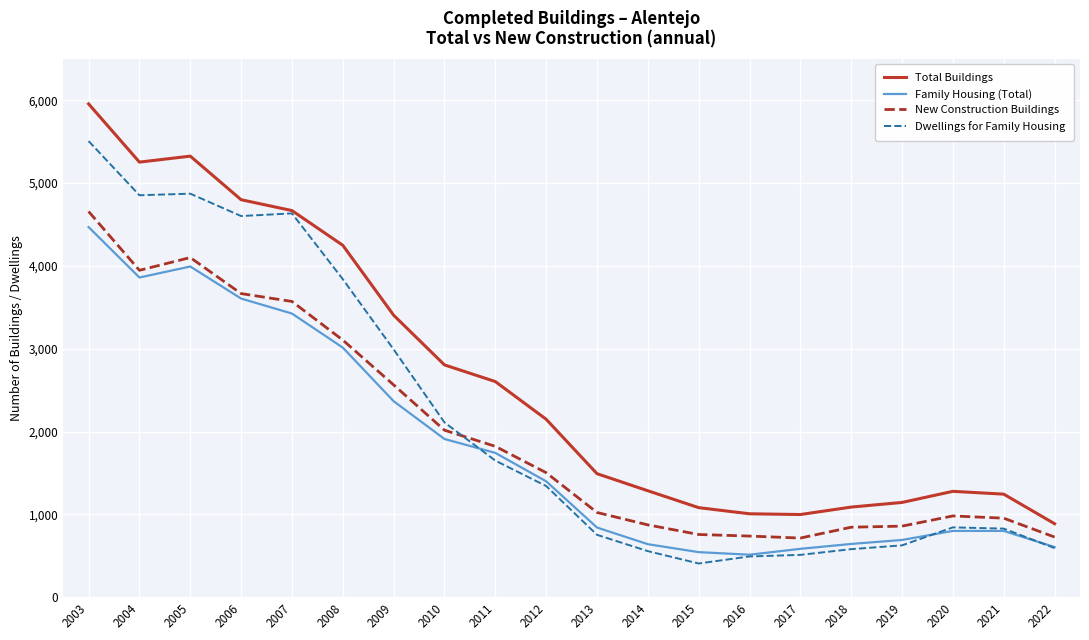

Where does the Dwellings for Family Housing series first go above 1342?

2003